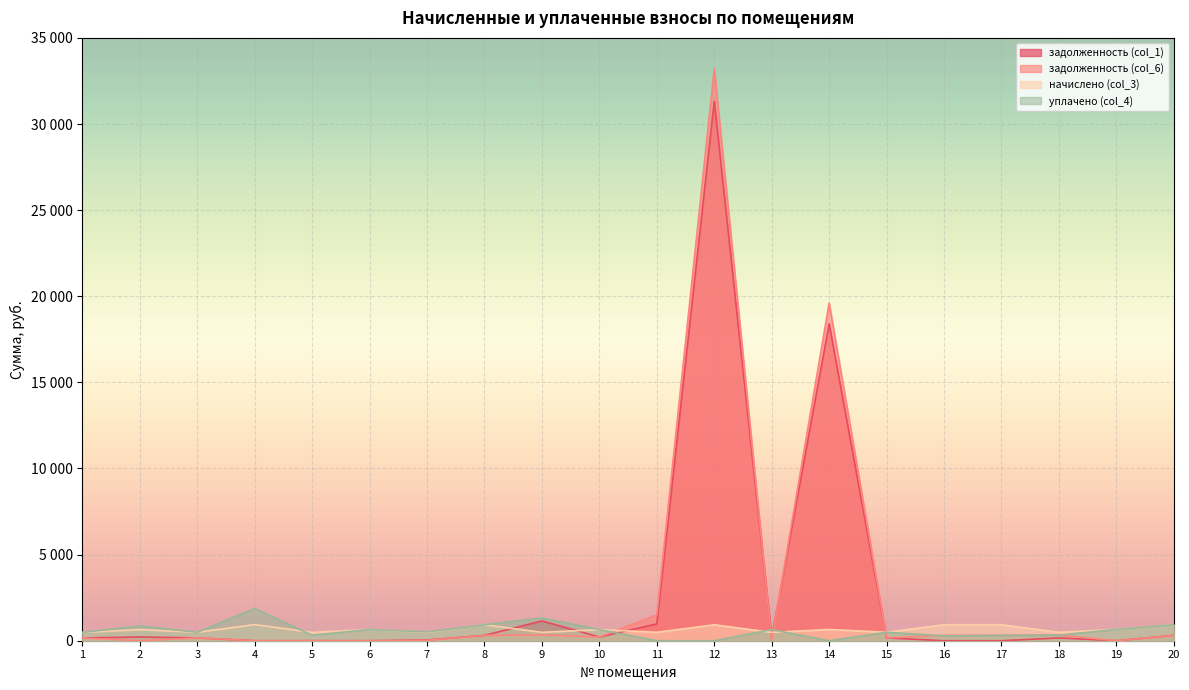

True or false: уплачено (col_4) has a value of 489.7 at 3.

True